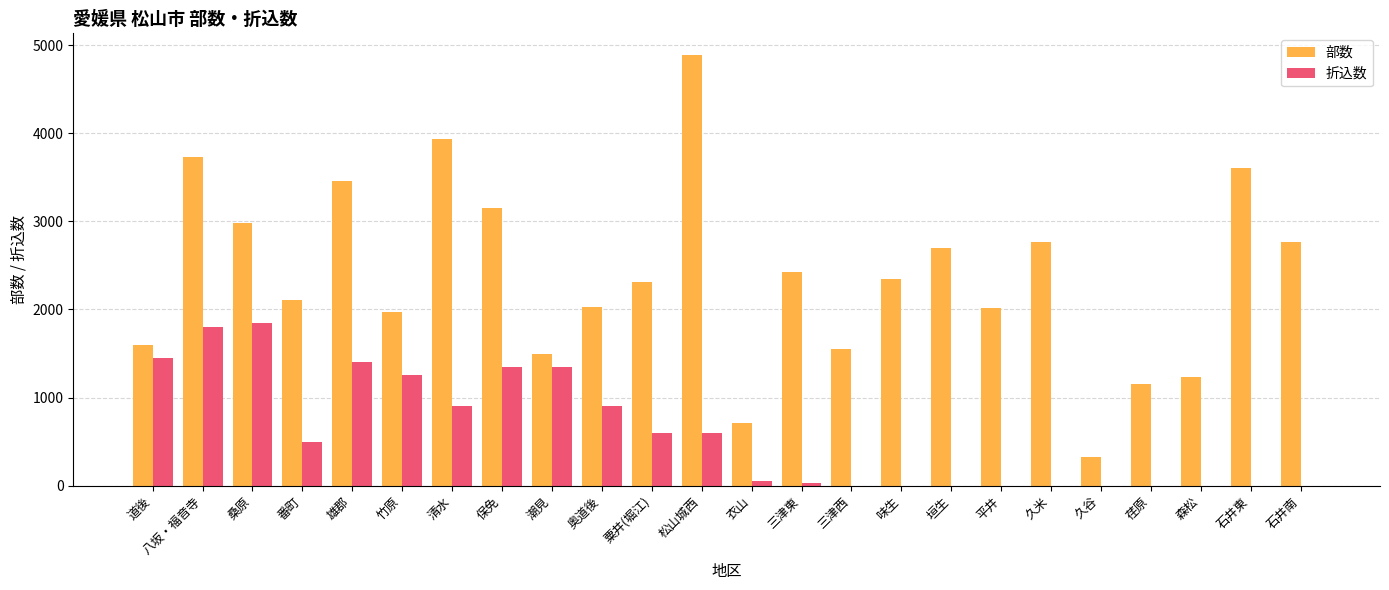

Is it true that 折込数 equals 2454 at 桑原?

False